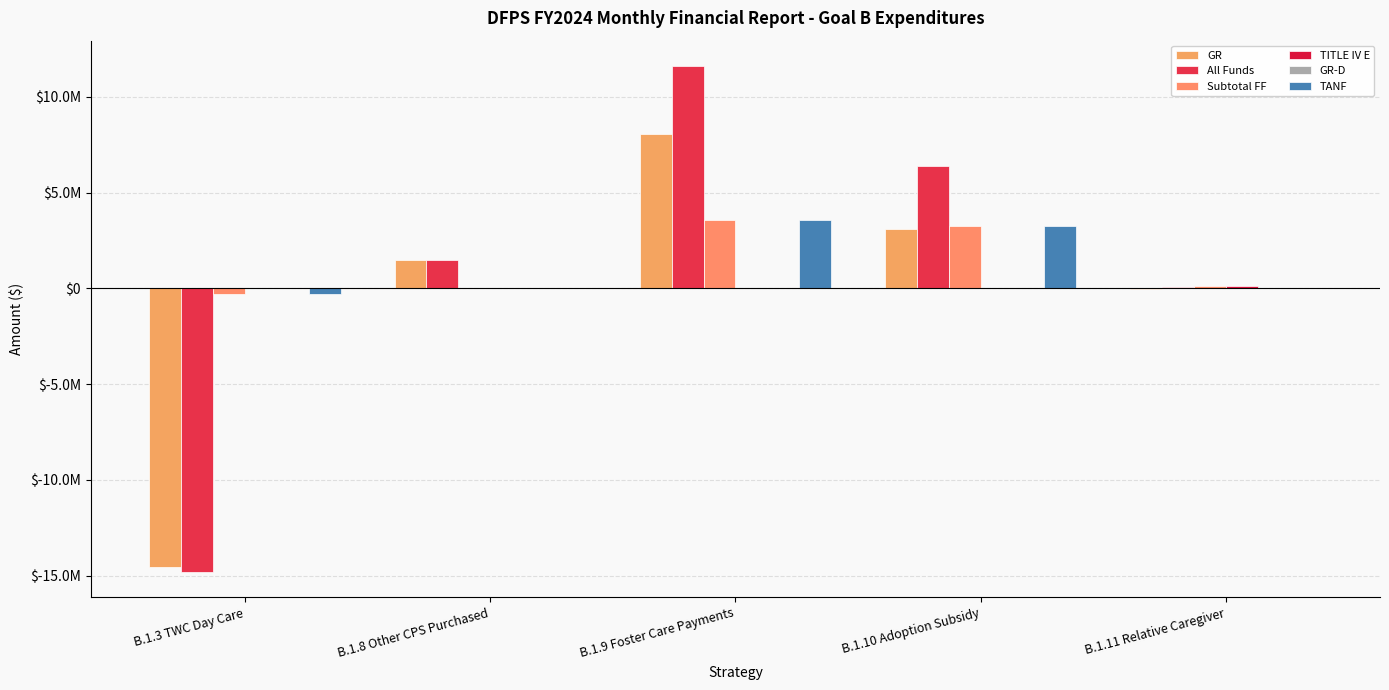

Is it true that Subtotal FF equals 3574118 at B.1.9 Foster Care Payments?

True